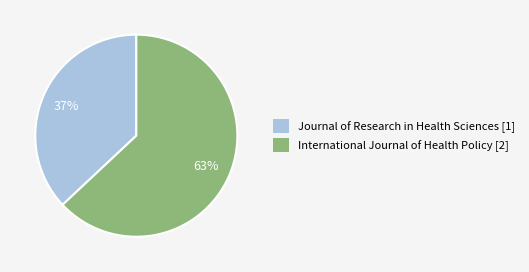

True or false: International Journal of Health Policy [2] accounts for 63% of the total.

True